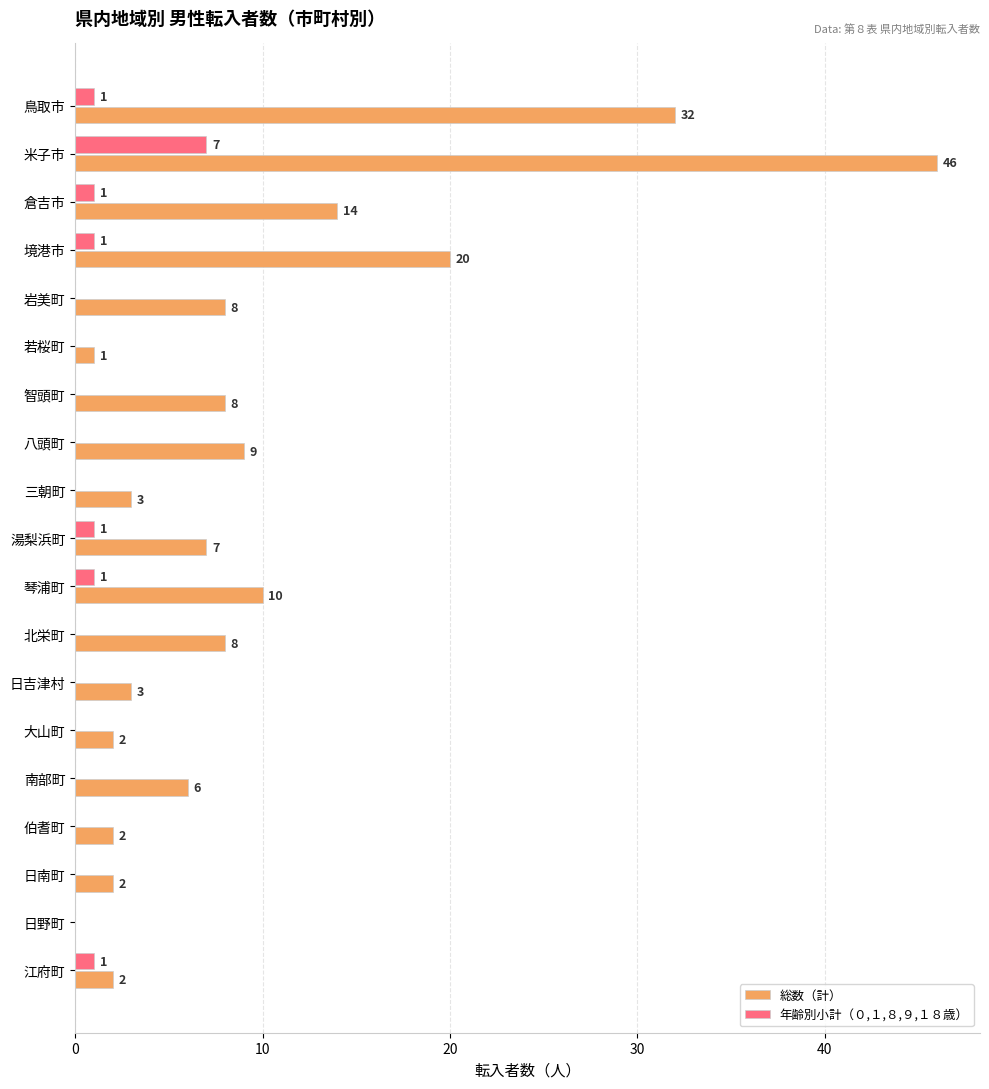

What is the total value across all series at 江府町?

3